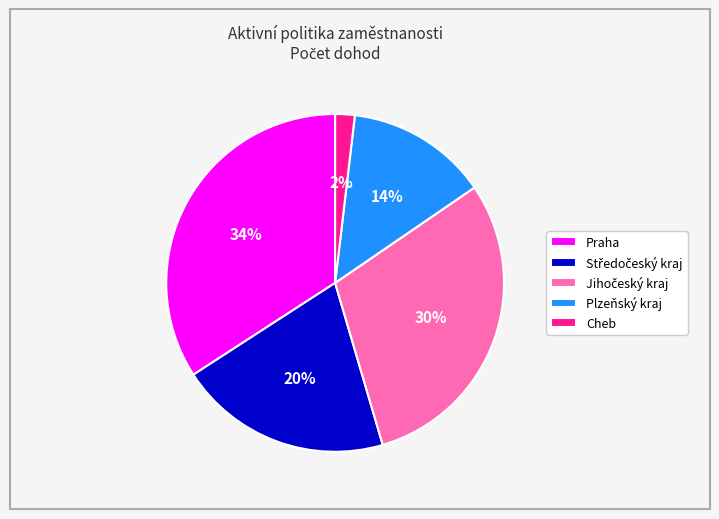

How many slices are in this pie chart?

5